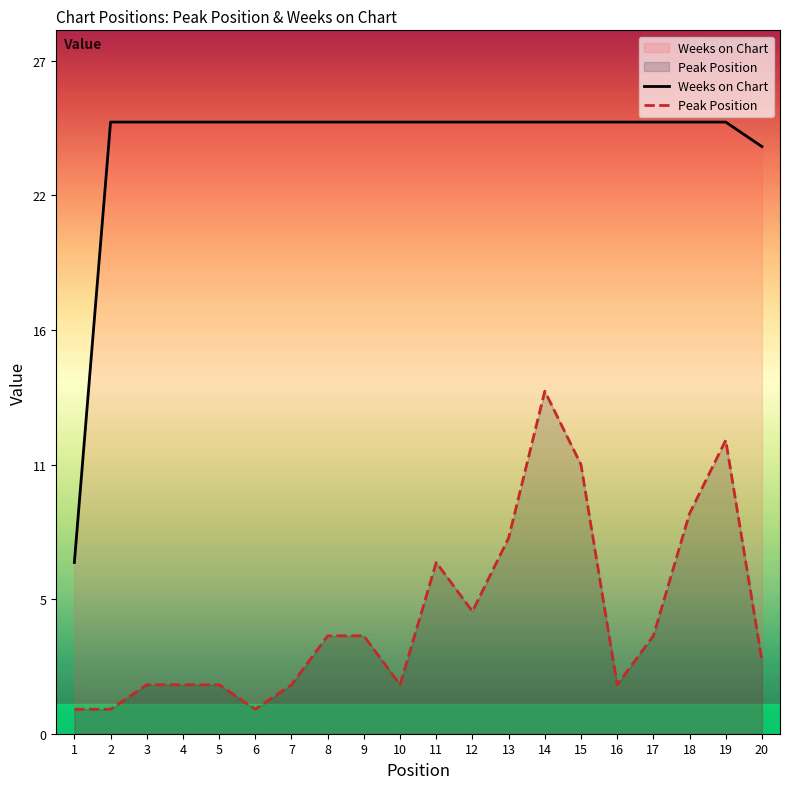

Reading left to right, what are all the values shown in this chart?

Weeks on Chart: 7	25	25	25	25	25	25	25	25	25	25	25	25	25	25	25	25	25	25	24
Peak Position: 1	1	2	2	2	1	2	4	4	2	7	5	8	14	11	2	4	9	12	3